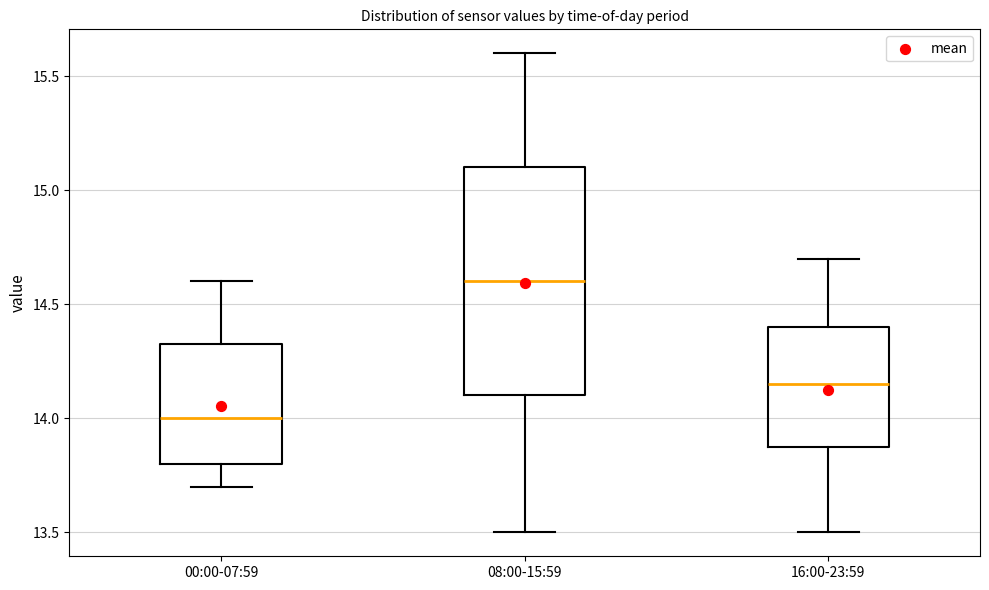

Reading left to right, transcribe this box plot: for each box, give where its median line is, the range the box spans, and where its two whiskers end, as read against the y-axis. The values are not printed on the chart, so give them approximately, as read against the axis.

00:00-07:59: median 14.00, box 13.80 to 14.35, whiskers 13.70 to 14.60
08:00-15:59: median 14.60, box 14.10 to 15.10, whiskers 13.50 to 15.60
16:00-23:59: median 14.15, box 13.90 to 14.40, whiskers 13.50 to 14.70